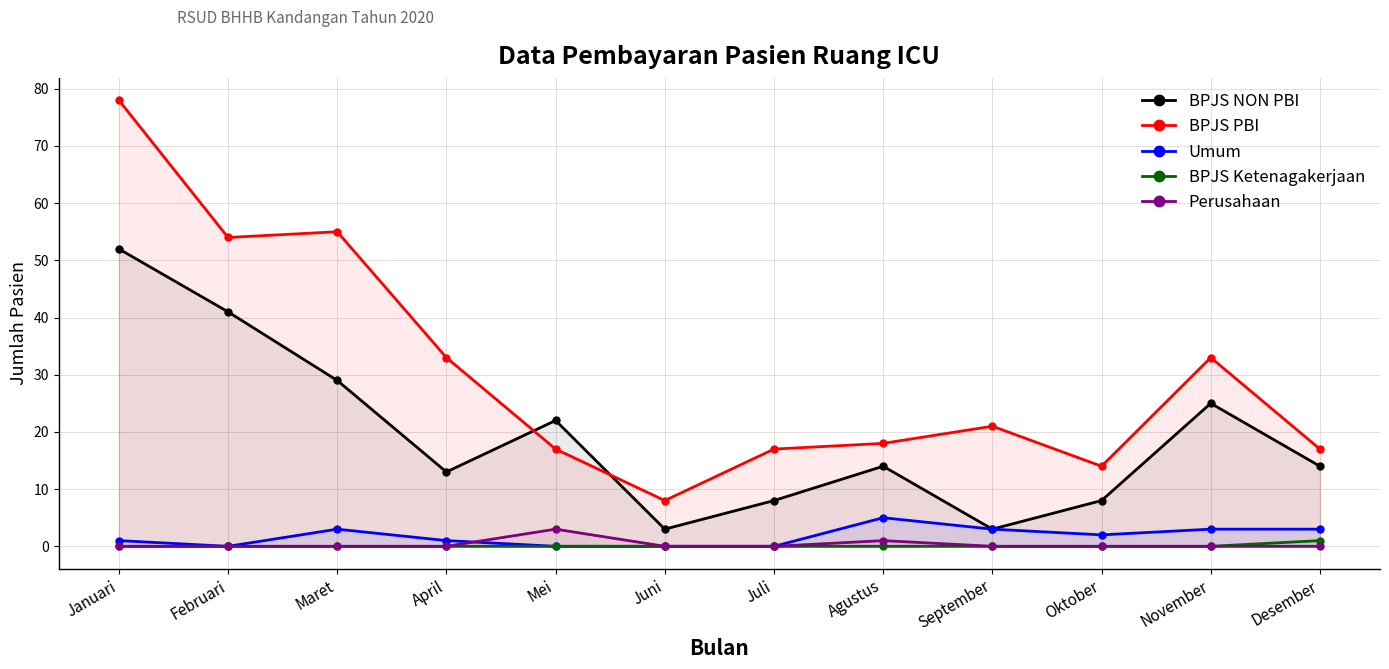

What position from the right is November?

2